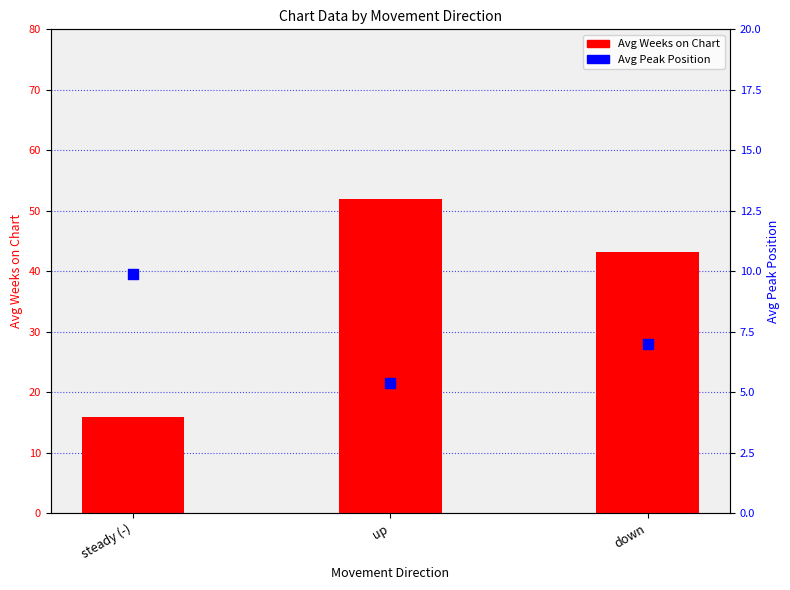

At how many categories does at least one series exceed 22?

2